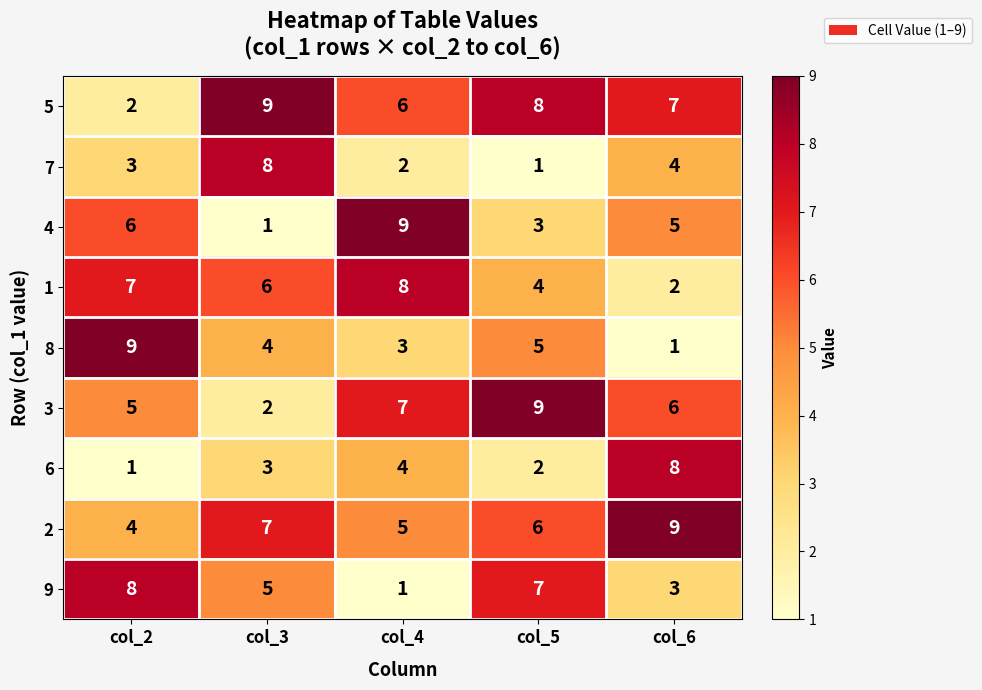

Which category has the highest value in the 3 series?

col_5